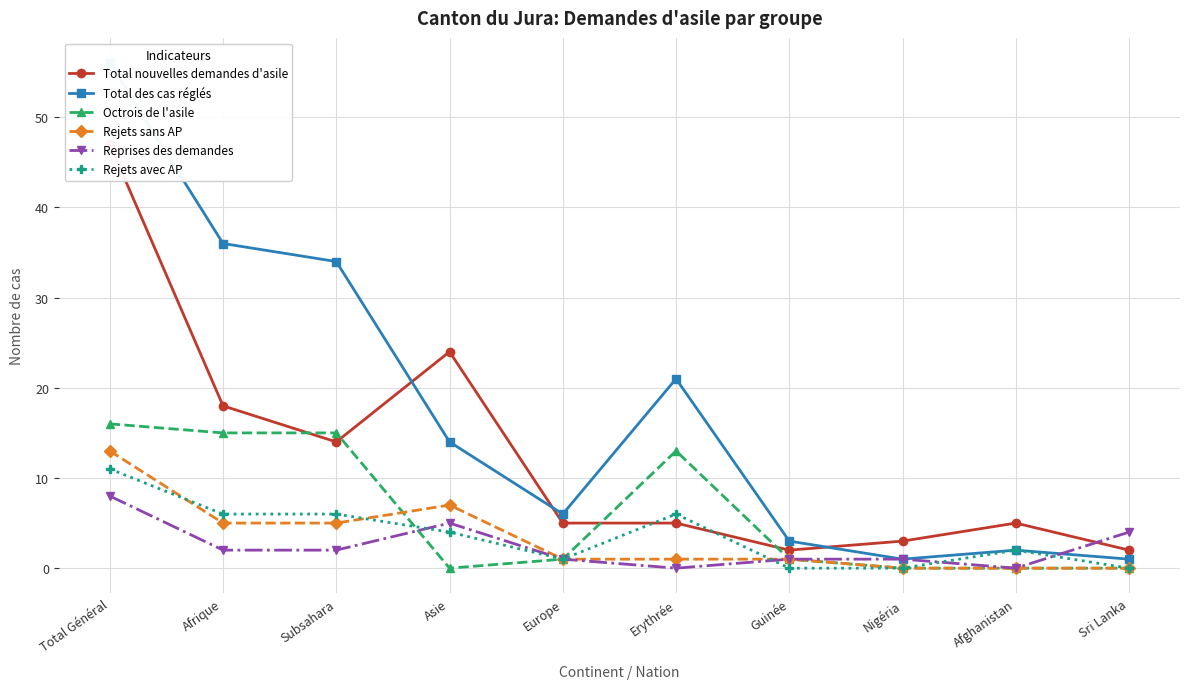

How many interior local peaks does the Rejets avec AP series have?

2